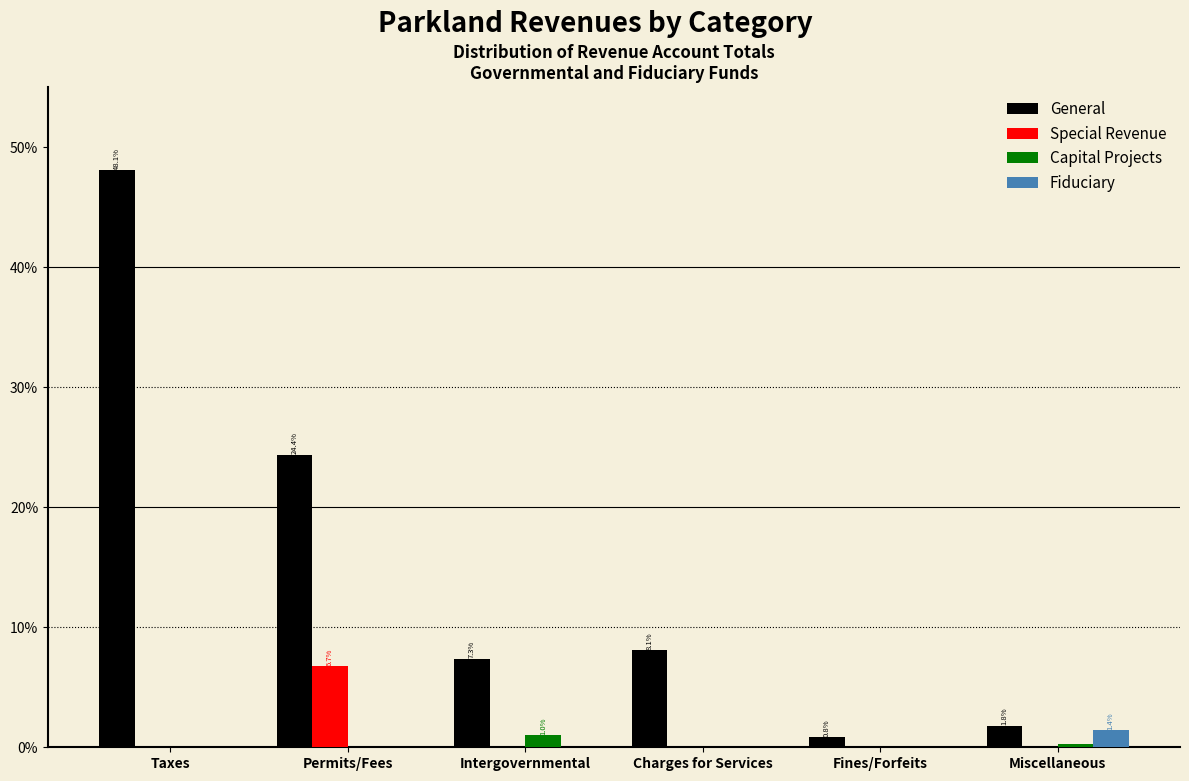

Is it true that Special Revenue equals 0.0 at Miscellaneous?

True